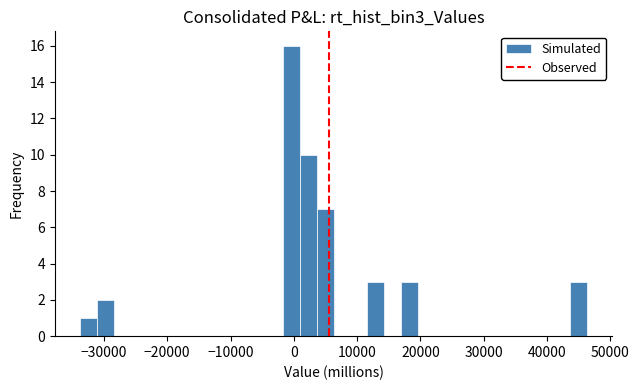

Read against the x-axis, roughly where is the centre of the tallest bar?

0